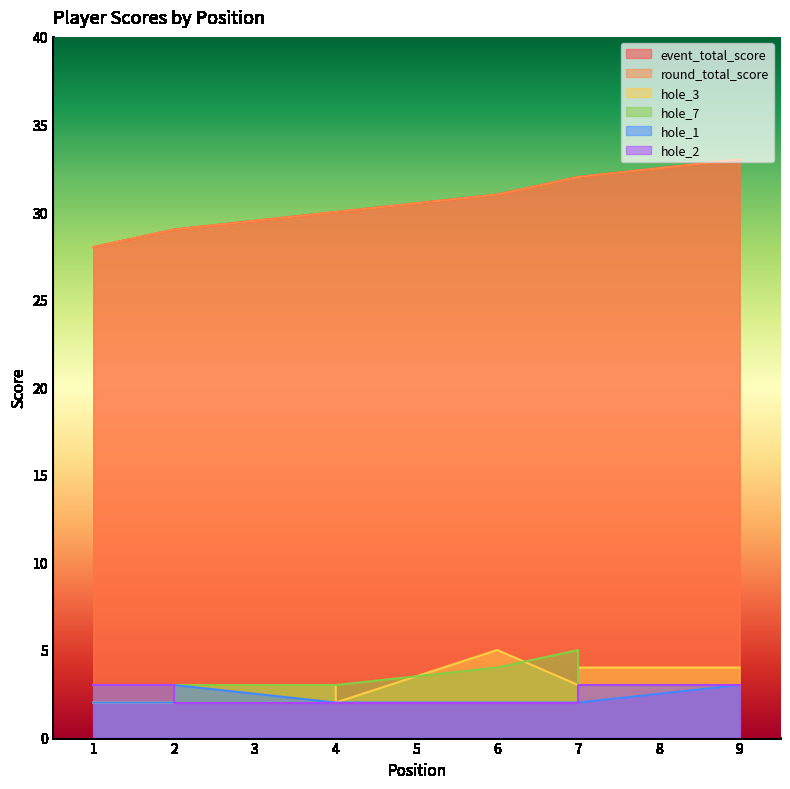

At which category is the sum across all series the highest?

9